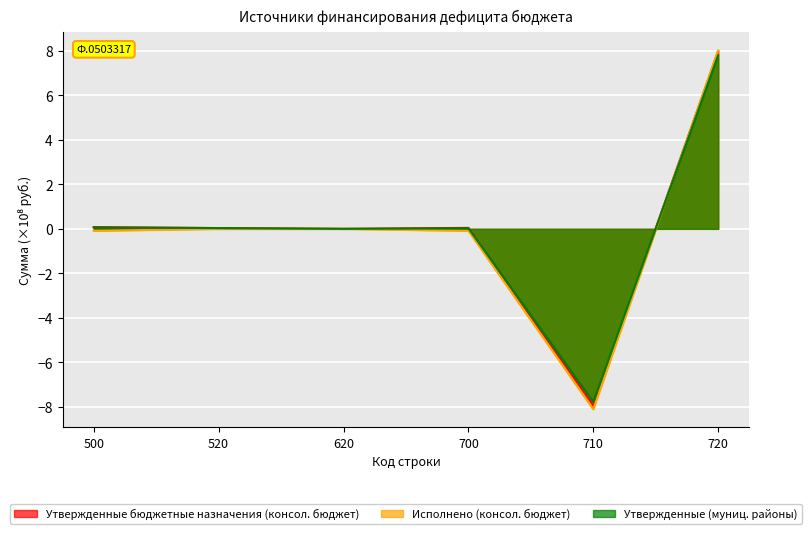

At which label does Исполнено (консол. бюджет) first exceed 0?

720